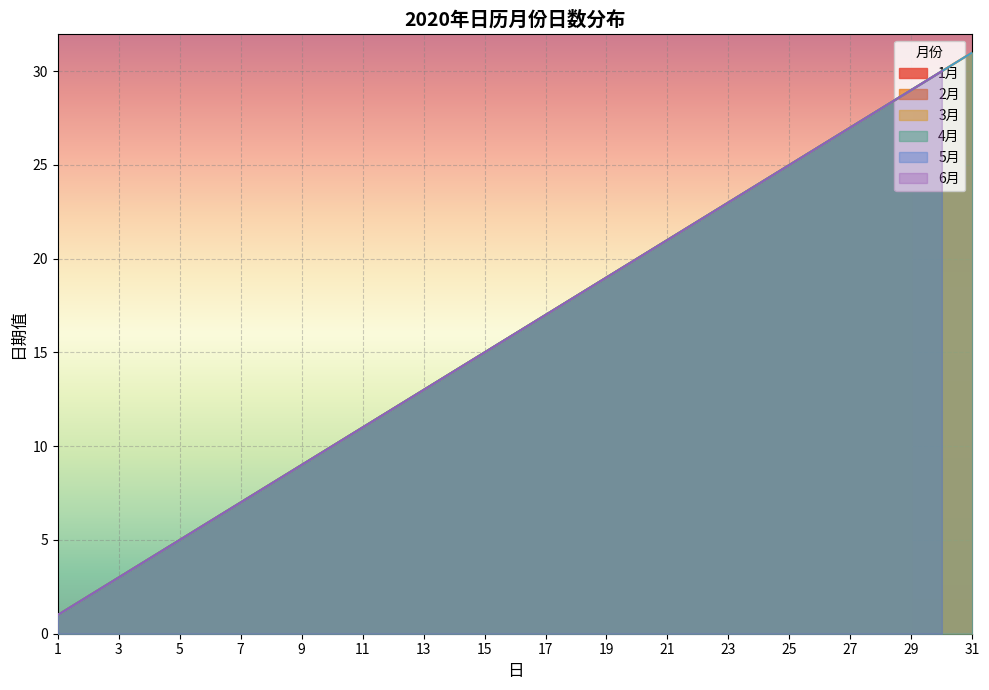

Which series has the largest total across all categories?

1月